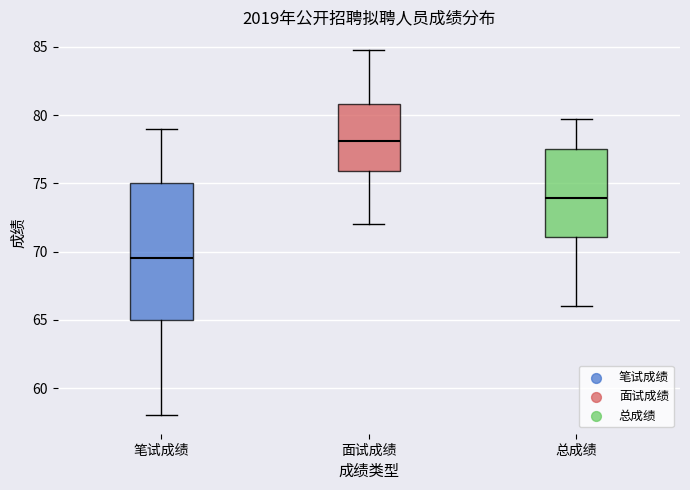

Reading left to right, read every box against the y-axis: the position of its median line, the range the box covers, and the ends of its whiskers. The values are not printed on the chart, so give them approximately, as read against the axis.

笔试成绩: median 69.5, box 65.0 to 75.0, whiskers 58.0 to 79.0
面试成绩: median 78.0, box 76.0 to 81.0, whiskers 72.0 to 85.0
总成绩: median 74.0, box 71.0 to 77.5, whiskers 66.0 to 79.5